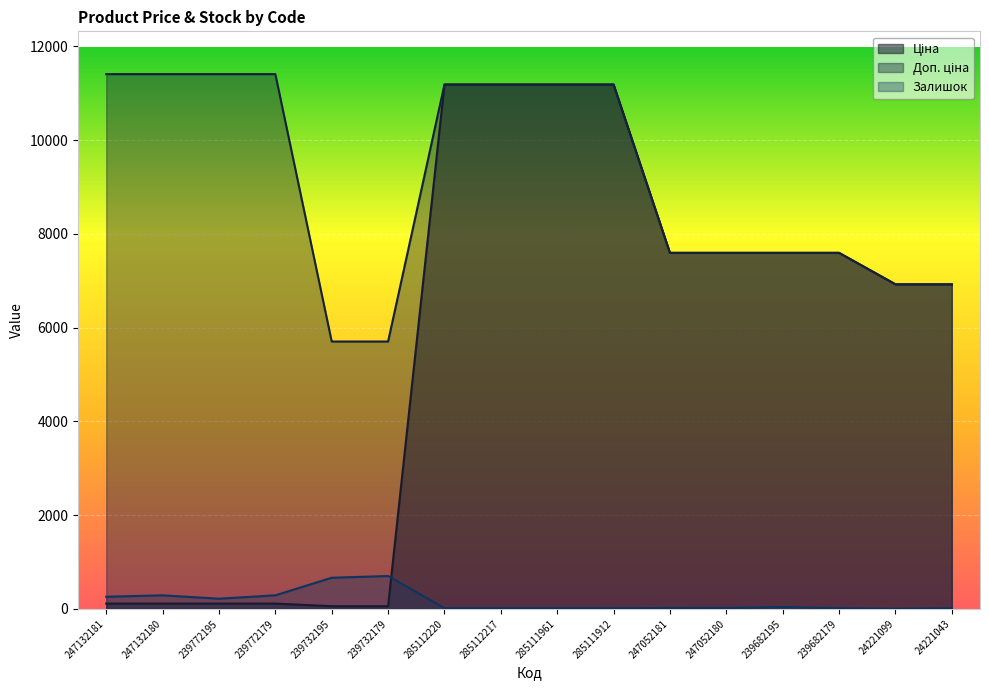

List the series in order of their peak value, lowest first.

Залишок, Ціна, Доп. ціна